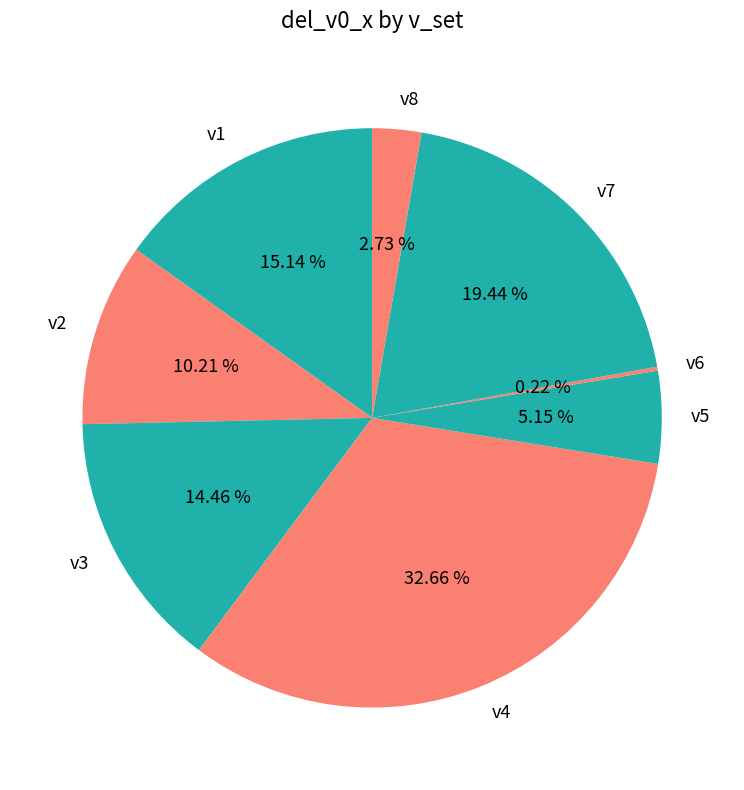

Is there a majority slice in this chart?

No